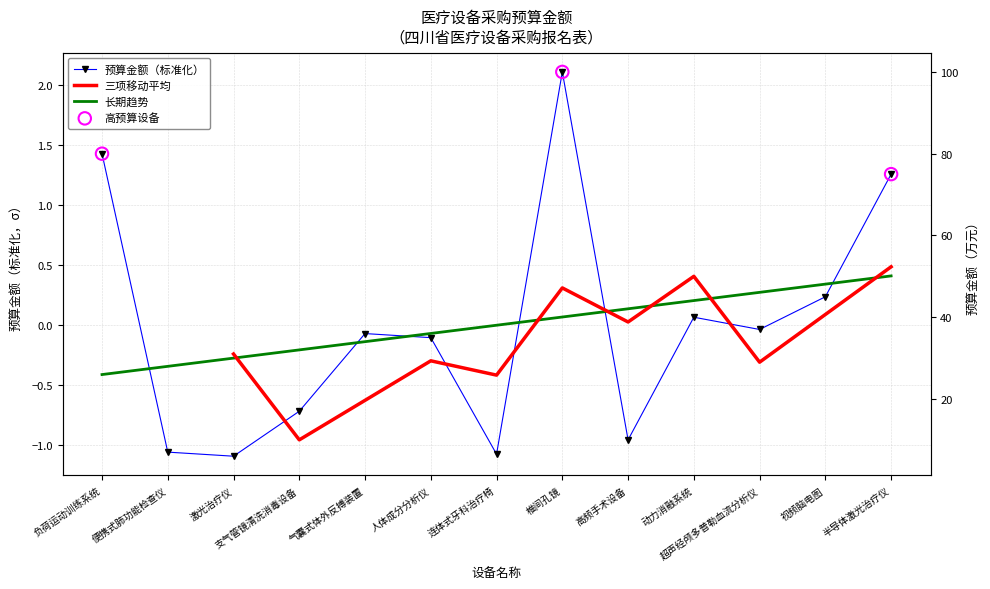

What is the change in value from 动力消融系统 to 超声经颅多普勒血流分析仪?

-0.1